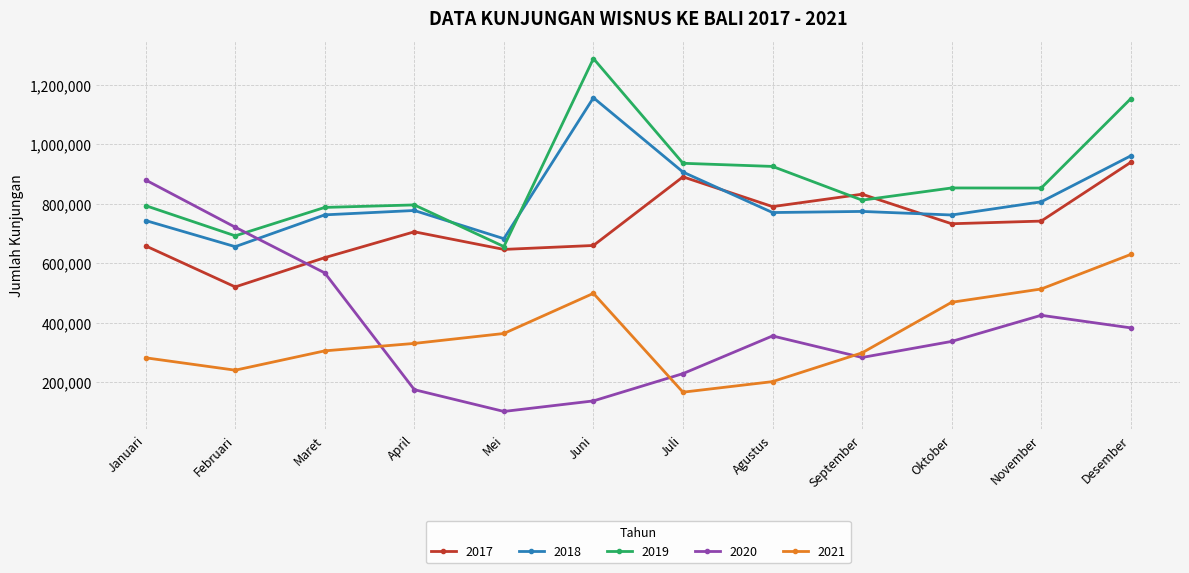

Where is the first local minimum for 2018?

Februari